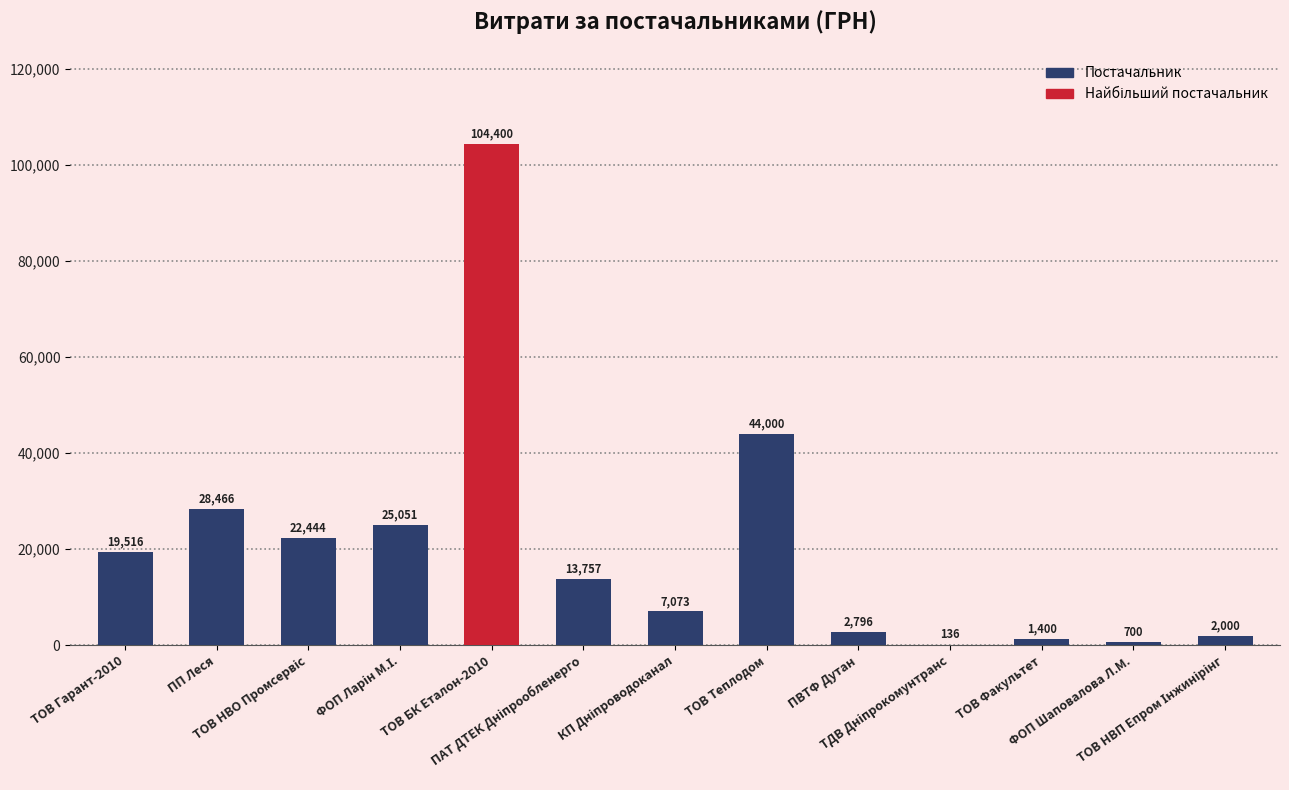

What is the greatest value displayed?

104400.0